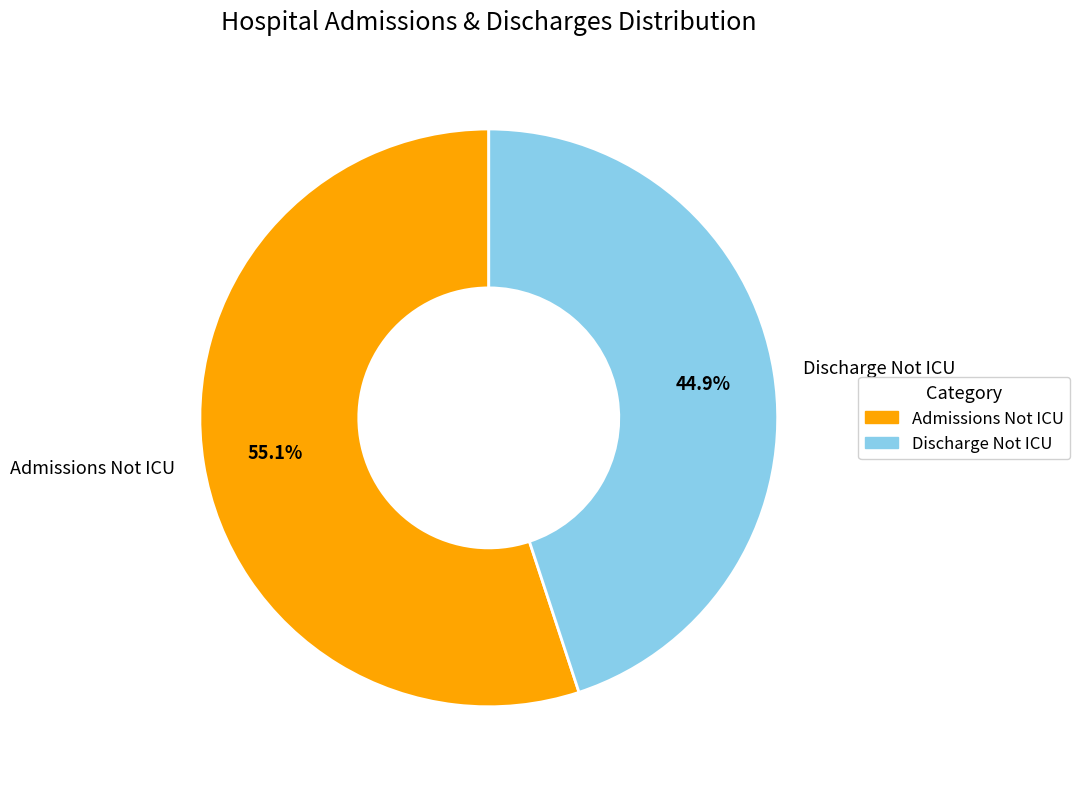

Count the number of slices in the pie.

2